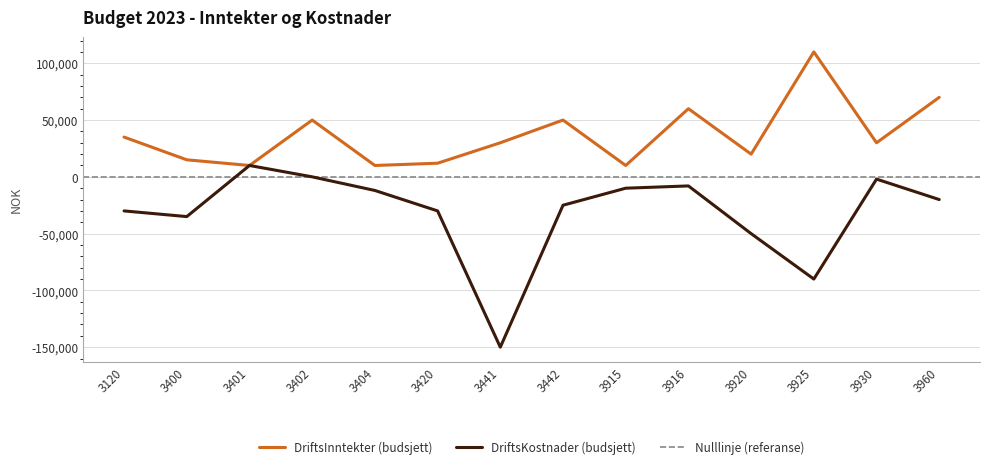

True or false: DriftsInntekter and DriftsKostnader intersect in this chart.

False